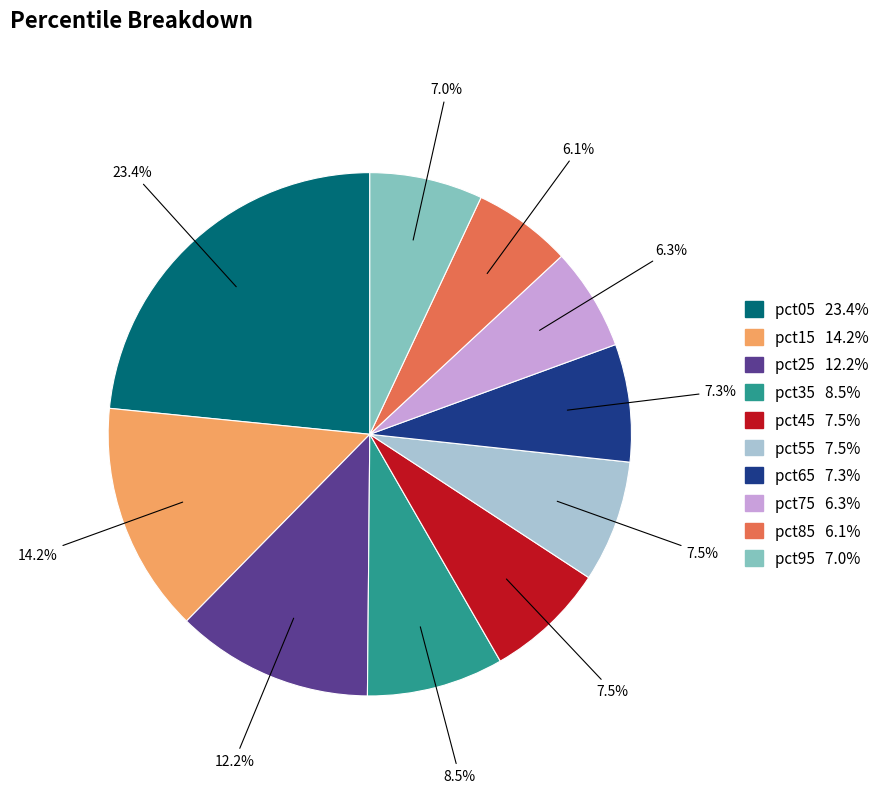

What is the largest slice in the pie chart?

pct05